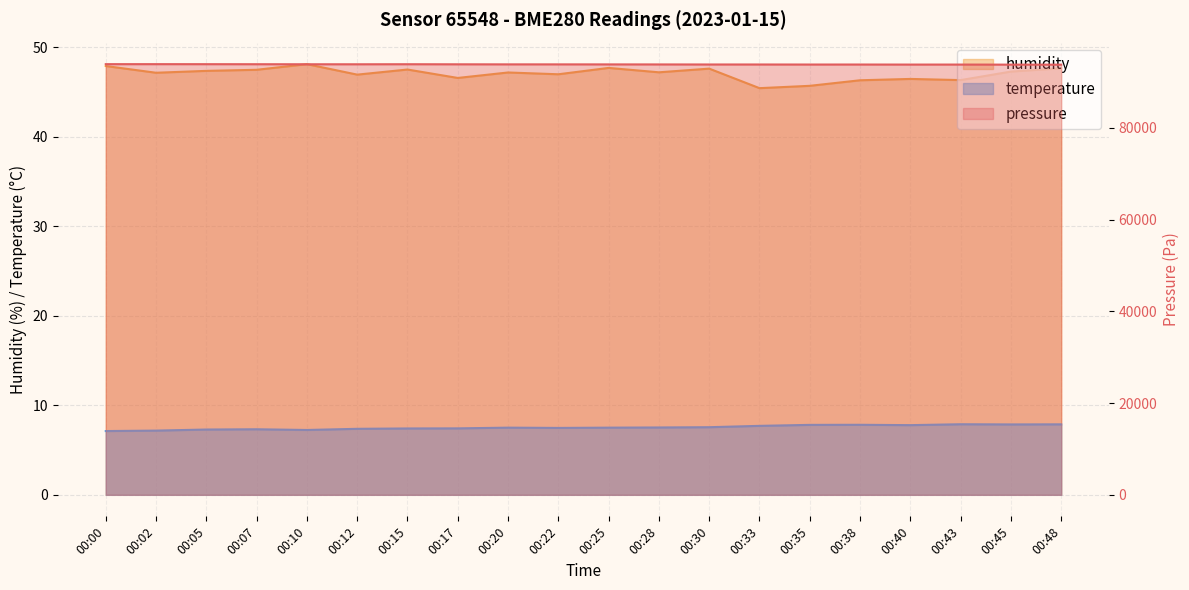

What is the value of the temperature point at the 4th from the left?

7.3